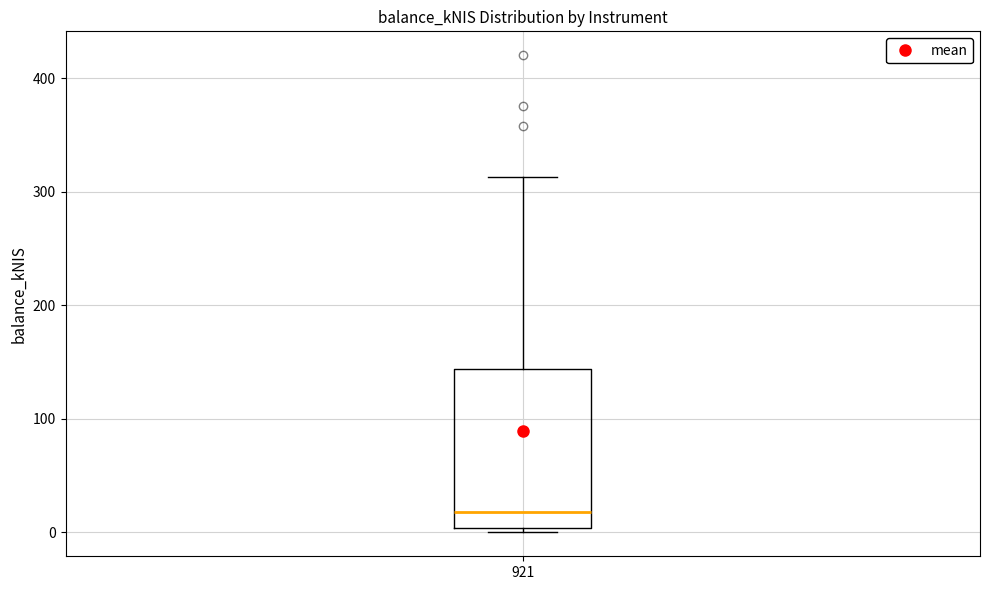

Transcribe this box plot: give where the median line is, the range the box spans, and where the two whiskers end, as read against the y-axis. The values are not printed on the chart, so give them approximately, as read against the axis.

median 20, box 0 to 140, whiskers 0 (just below the box's lower edge) to 310